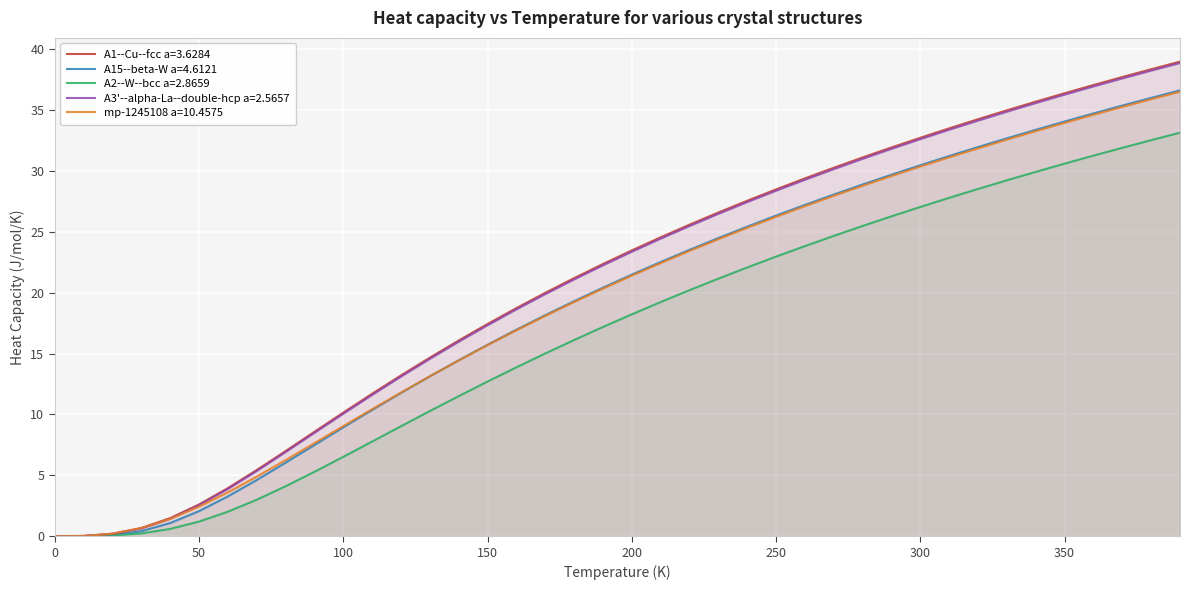

At how many categories does at least one series exceed 34?

8